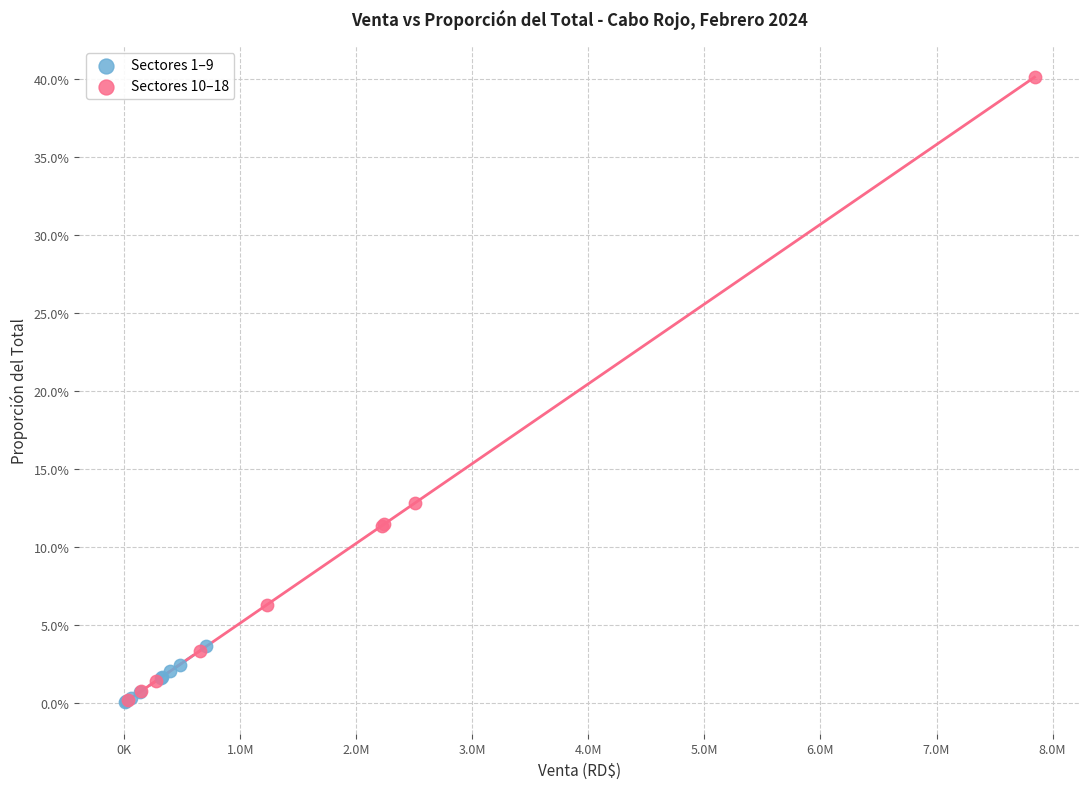

What are all the series names shown in the legend?

Sectores 1–9, Sectores 10–18